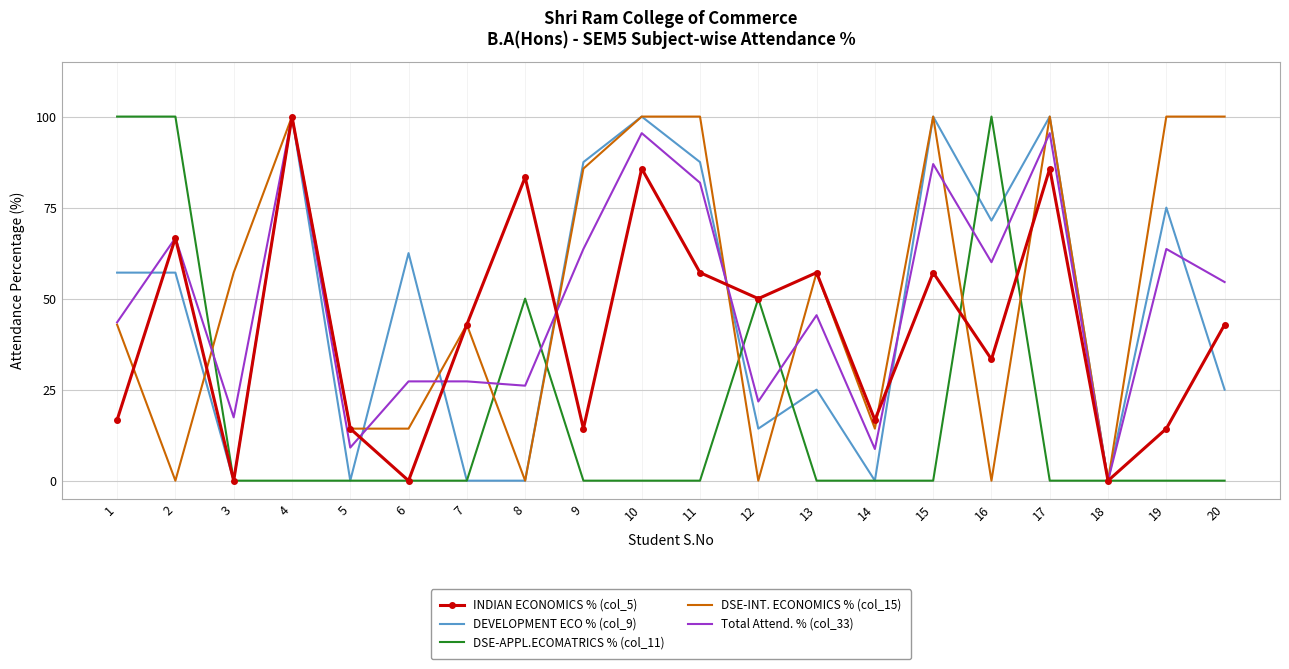

True or false: Total Attend. % (col_33) has a value of 0.0 at 18.

True